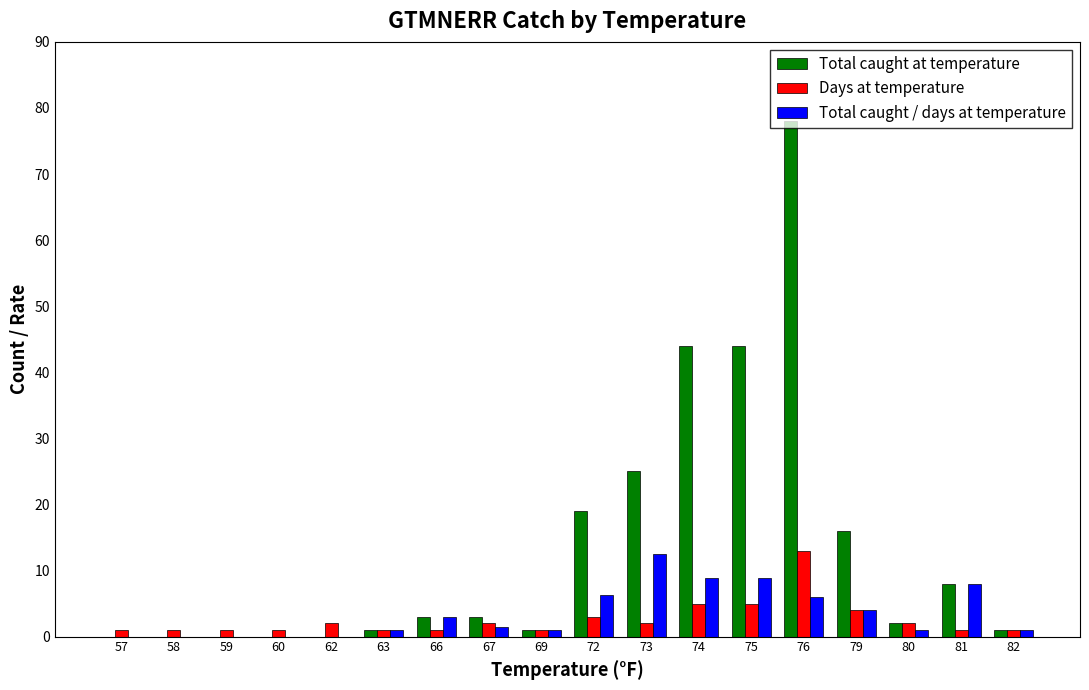

Between 58 and 80, which series saw the biggest shift?

Total caught at temperature